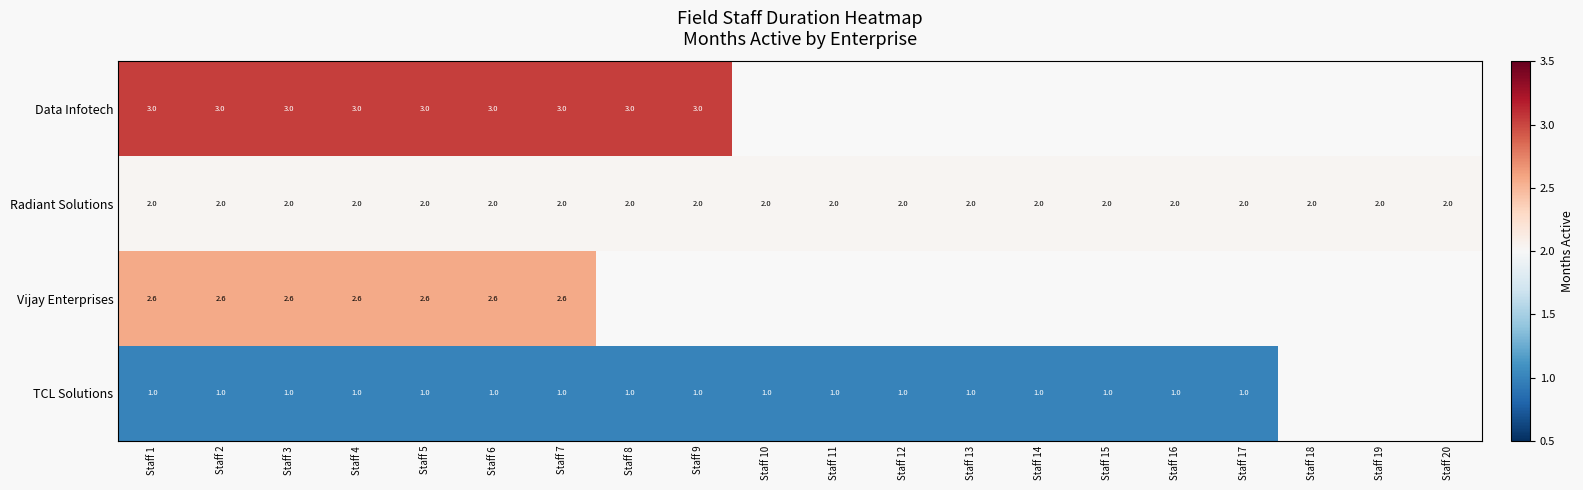

At which category is the sum across all series the highest?

Staff 1